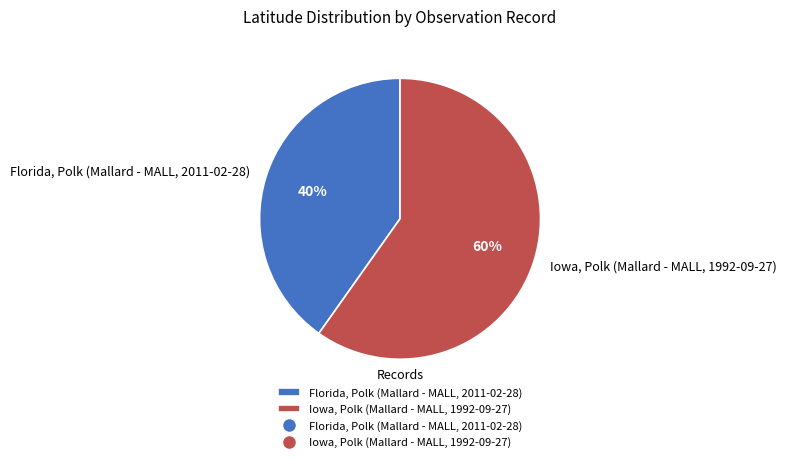

Do Iowa, Polk (Mallard - MALL, 1992-09-27) and Florida, Polk (Mallard - MALL, 2011-02-28) together represent more than half of the pie?

Yes